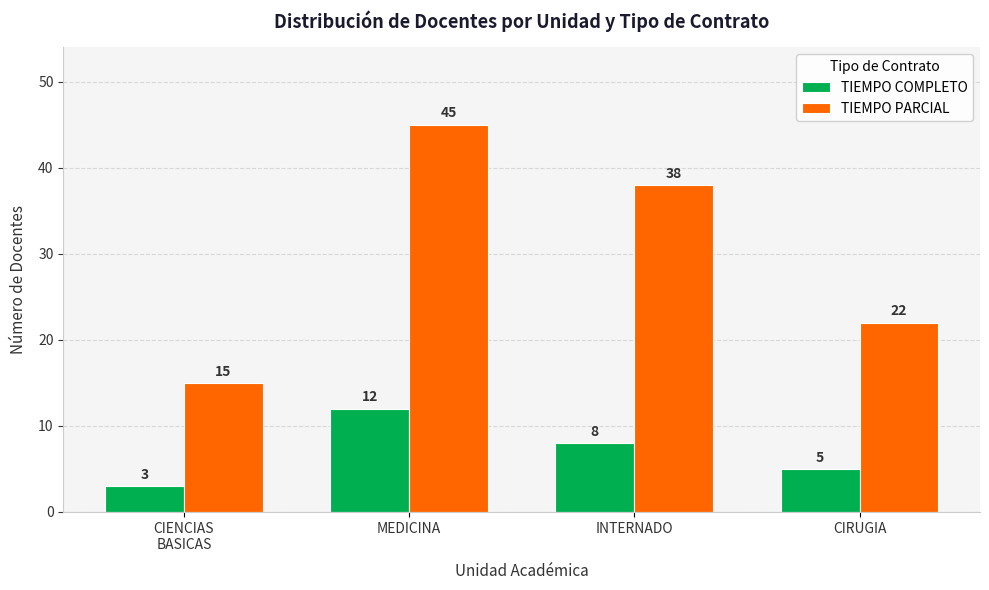

Is the value of TIEMPO COMPLETO at CIRUGIA greater than the value of TIEMPO PARCIAL at CIRUGIA?

No